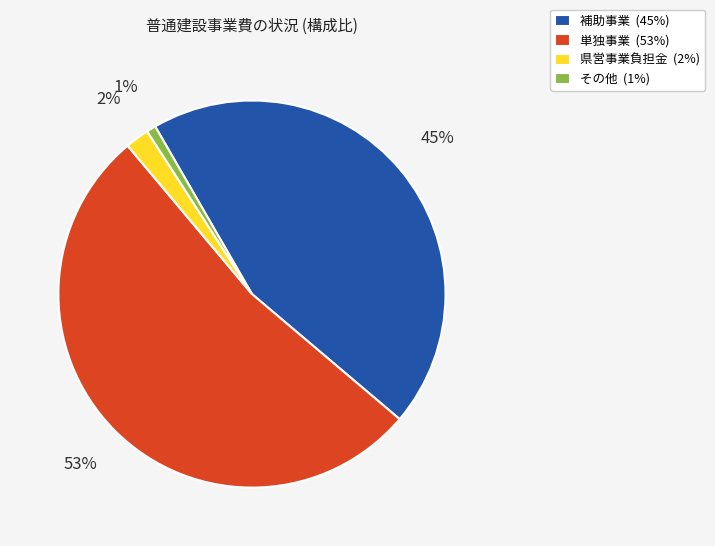

Which slice is the largest?

単独事業